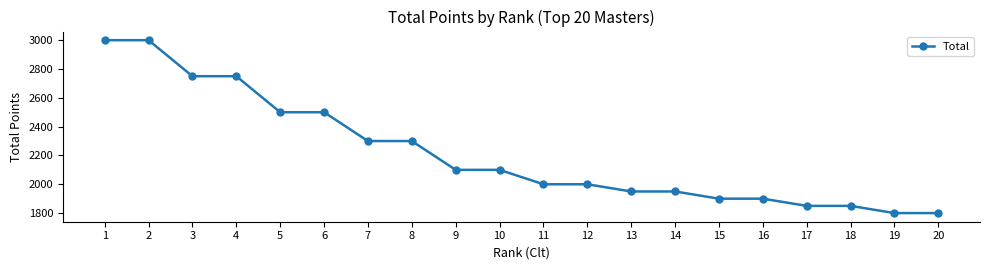

Reading left to right, extract all data points from this chart.

3000	3000	2750	2750	2500	2500	2300	2300	2100	2100	2000	2000	1950	1950	1900	1900	1850	1850	1800	1800